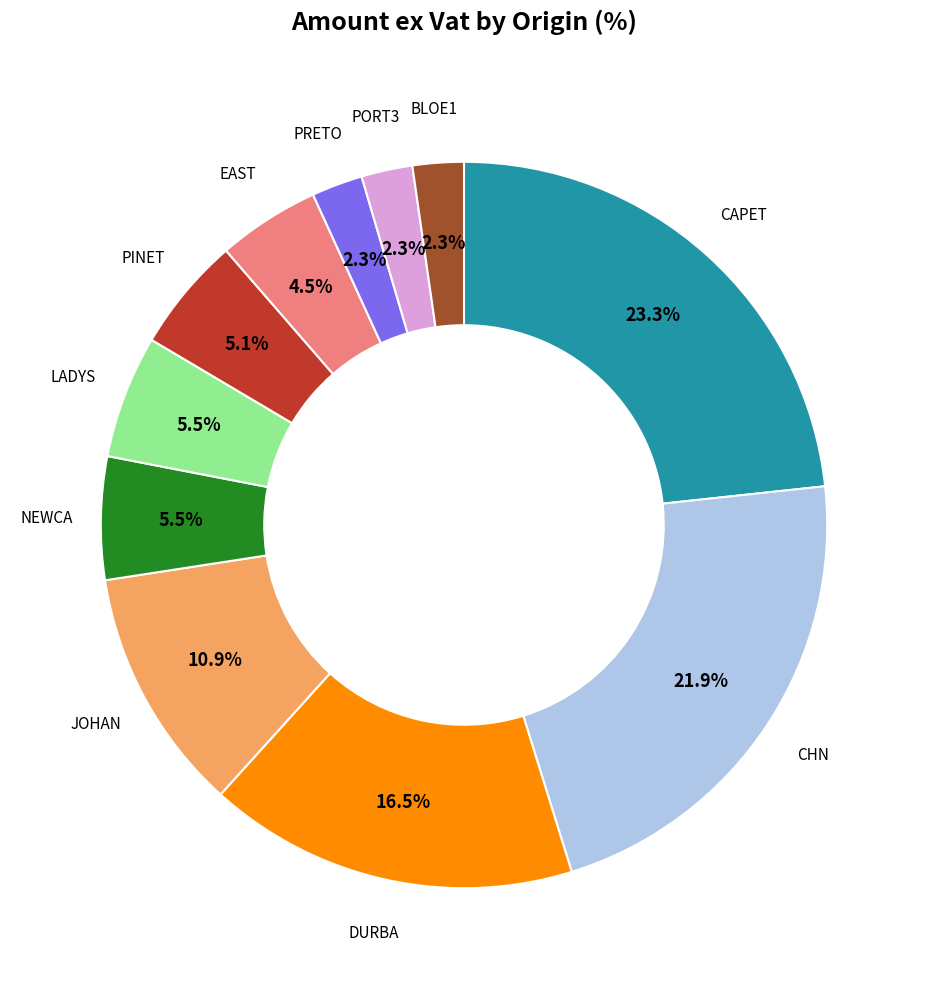

Count the number of slices in the pie.

11